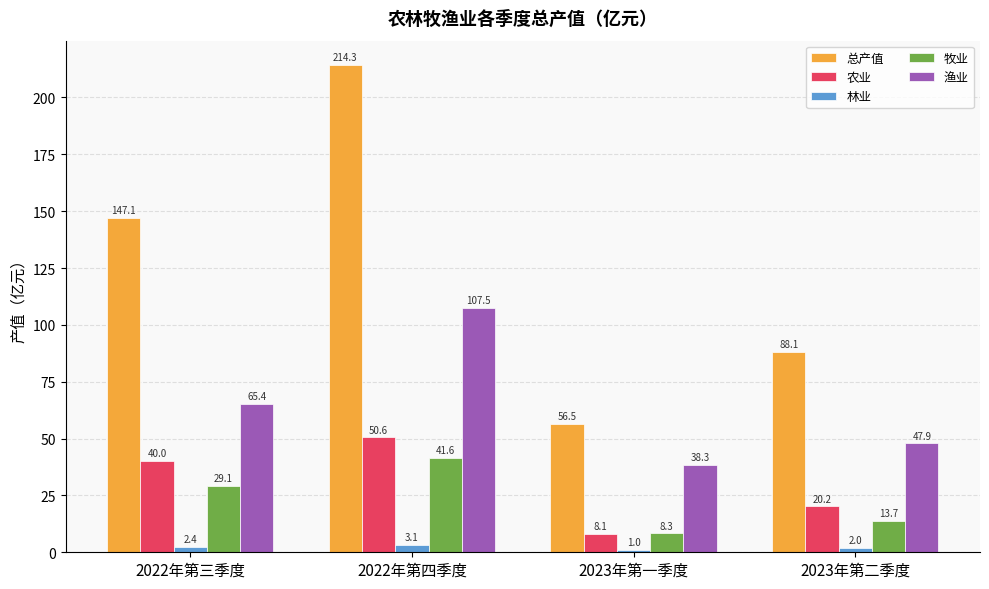

True or false: 总产值 has a value of 147.1 at 2022年第三季度.

True